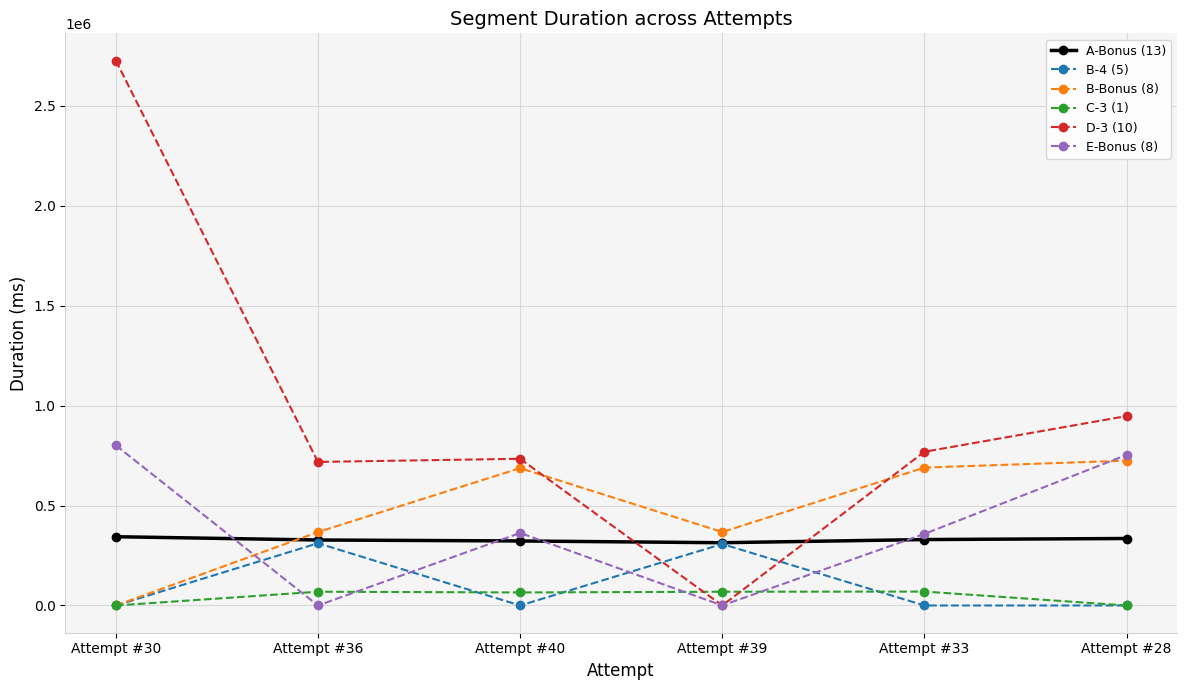

True or false: D-3 (10) and A-Bonus (13) intersect in this chart.

True